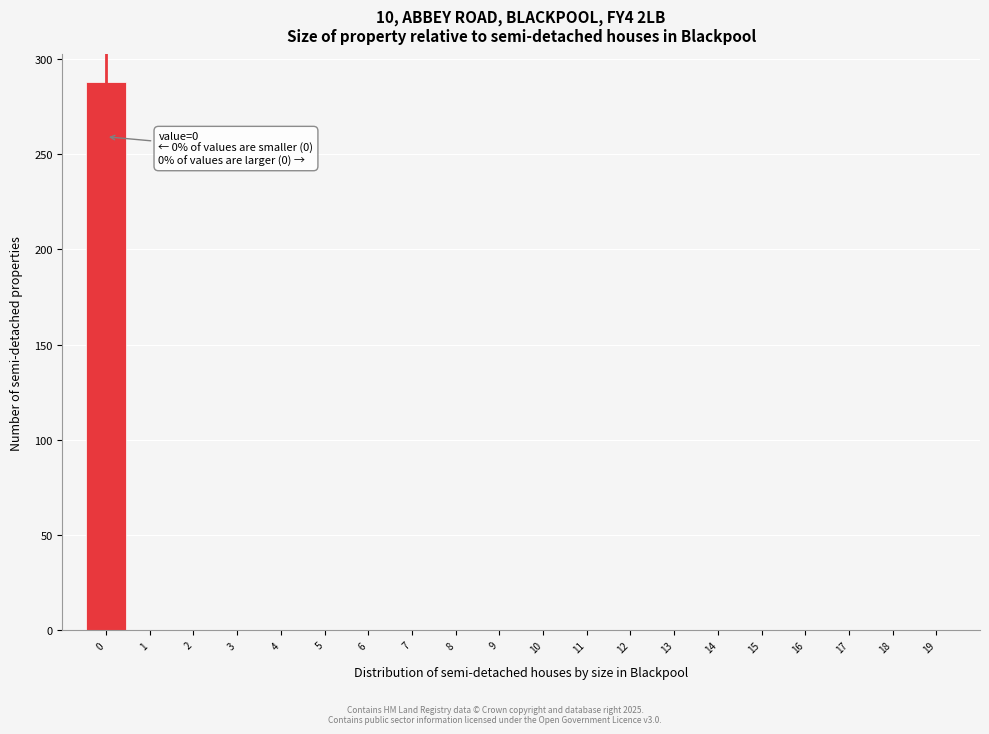

Which range on the x-axis has the tallest bar?

-0.5 to 0.5